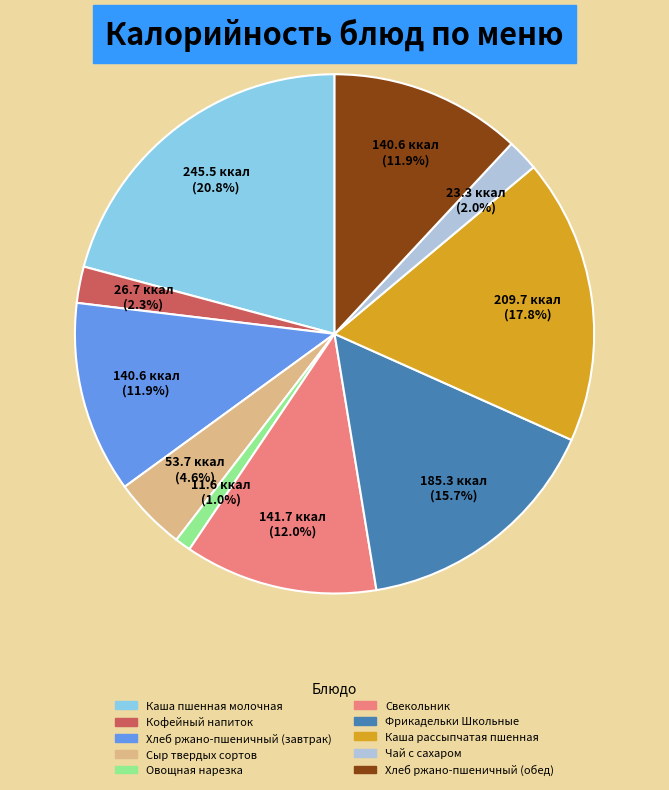

How many segments does this pie chart have?

10